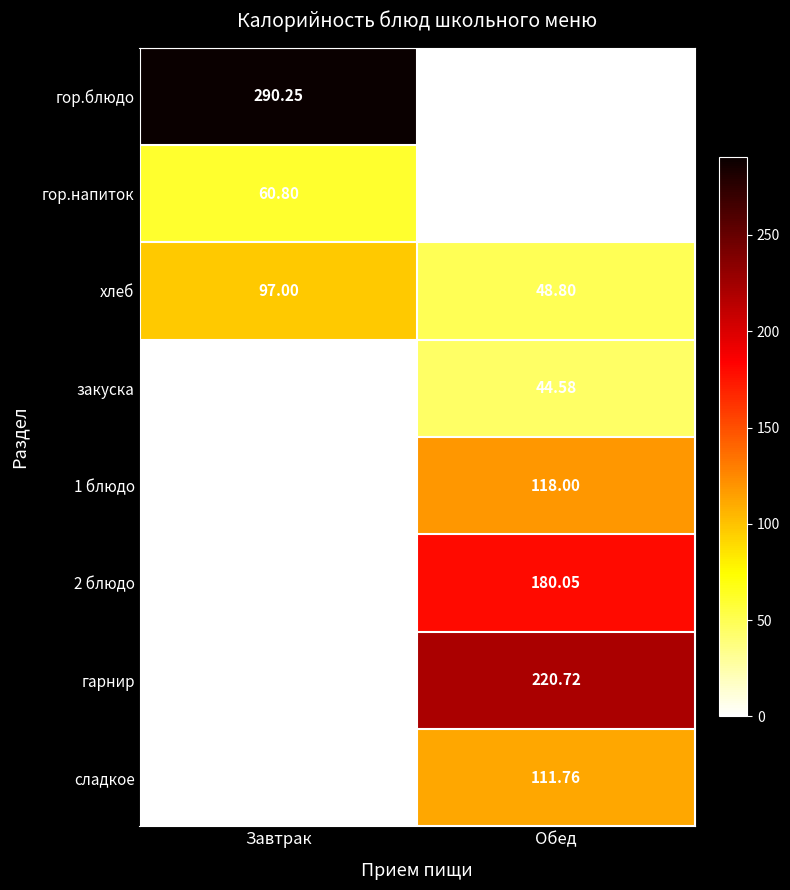

Which series has the widest spread of values?

гор.блюдо